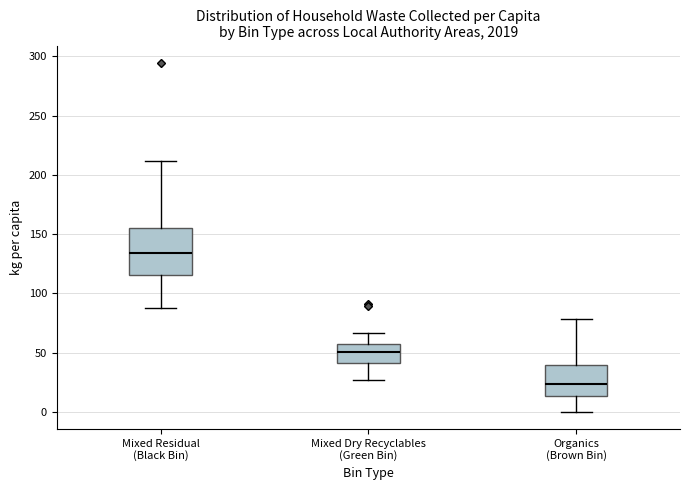

Reading left to right, transcribe this box plot: for each box, give where its median line is, the range the box spans, and where its two whiskers end, as read against the y-axis. The values are not printed on the chart, so give them approximately, as read against the axis.

Mixed Residual (Black Bin): median 135, box 115 to 155, whiskers 90 to 210
Mixed Dry Recyclables (Green Bin): median 50, box 40 to 55, whiskers 25 to 65
Organics (Brown Bin): median 25, box 15 to 40, whiskers 0 to 80